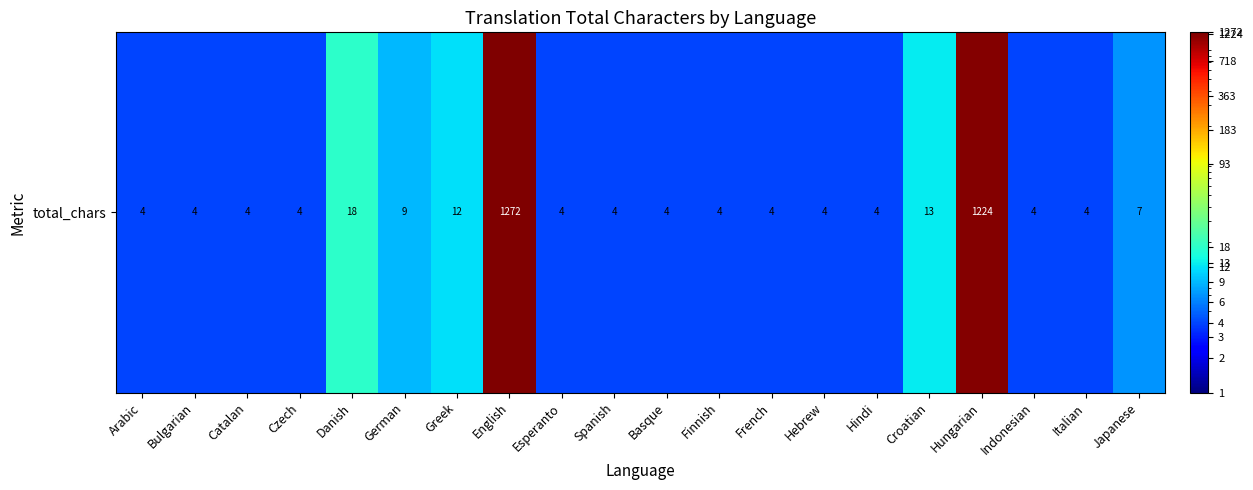

What is the maximum value shown in the chart?

1272